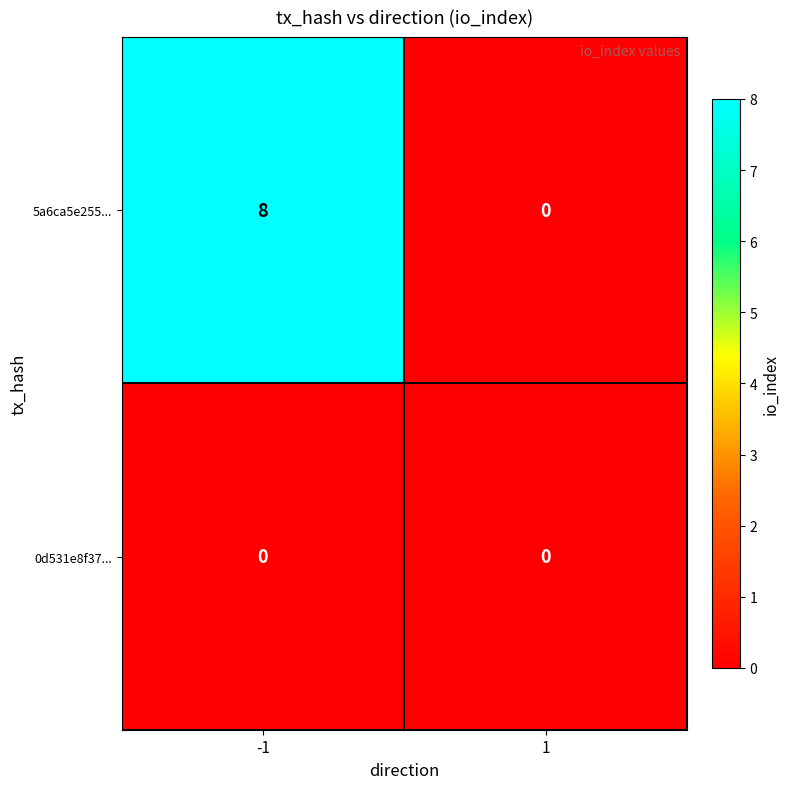

At -1, list the series in order from smallest to largest.

0d531e8f37..., 5a6ca5e255...